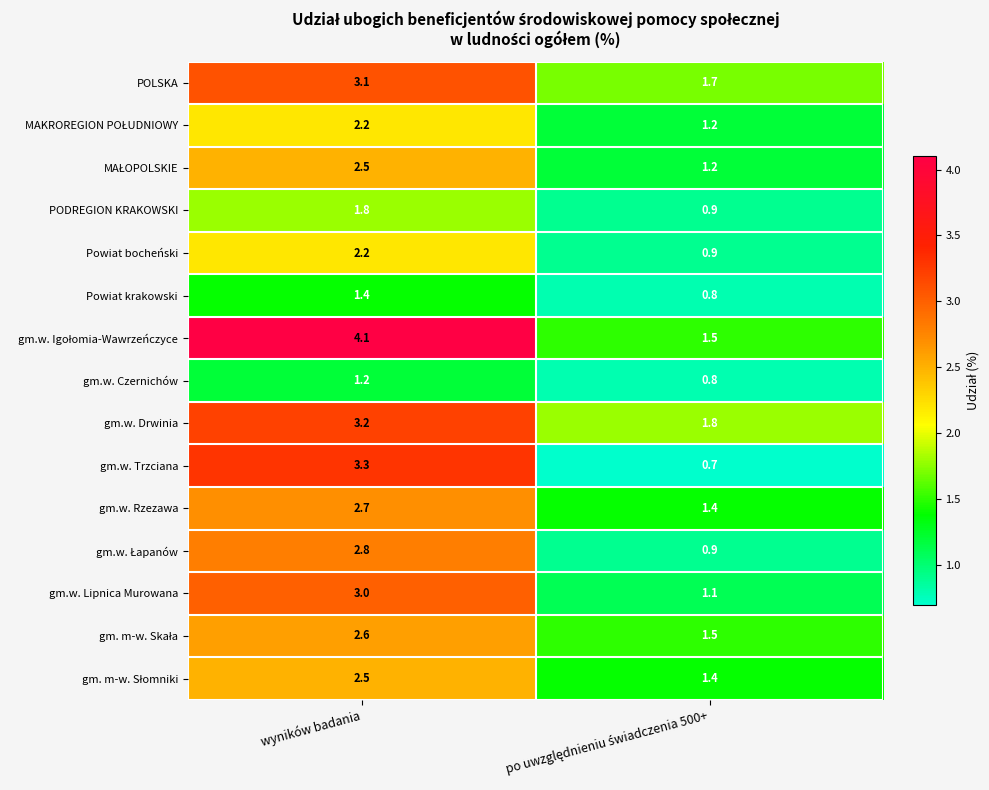

True or false: gm.w. Lipnica Murowana has a value of 4.7 at wyników badania.

False